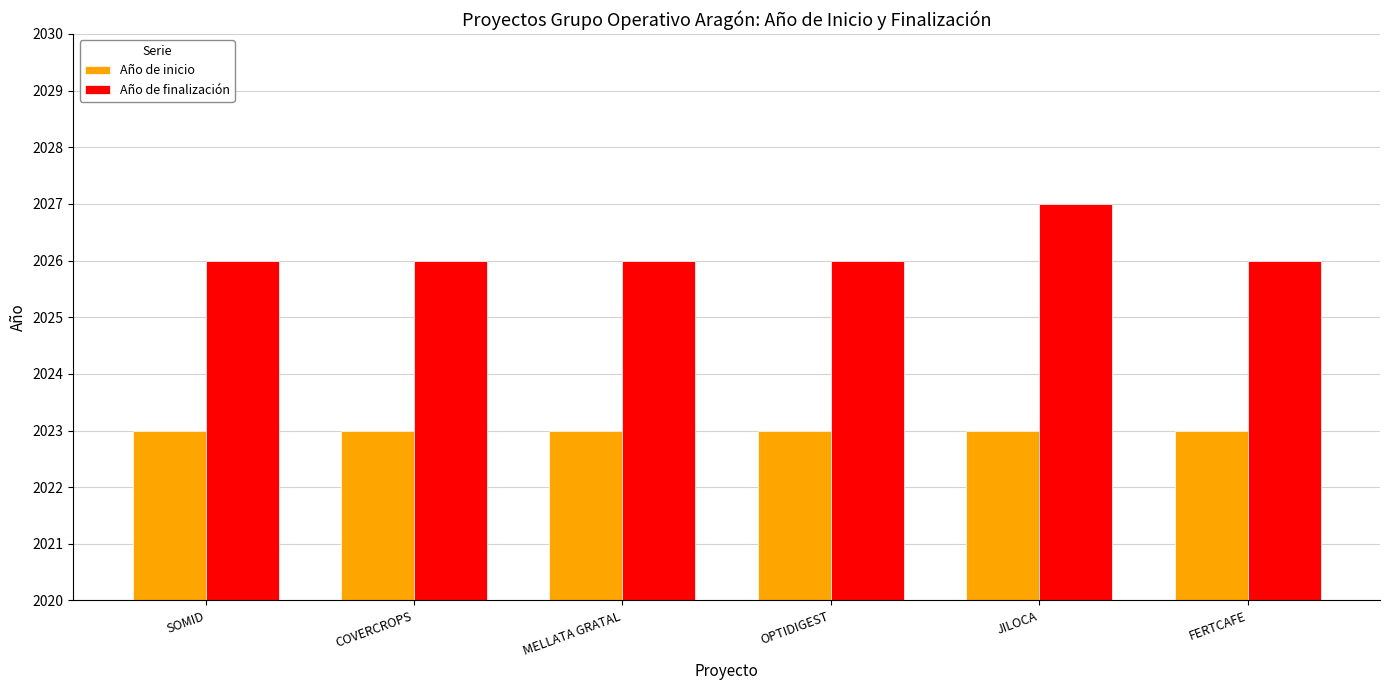

What is the approximate value of Año de inicio at MELLATA GRATAL?

2023